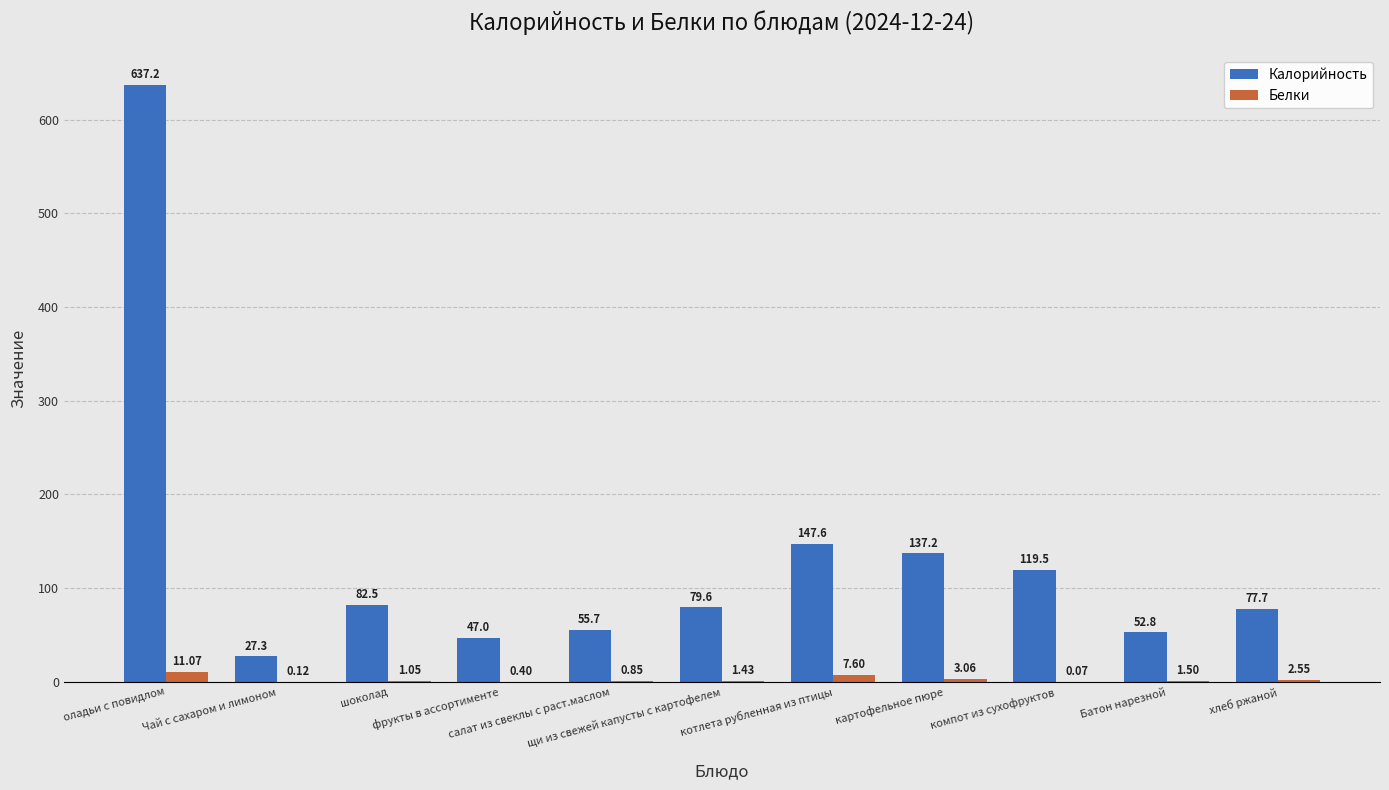

At which label is Калорийность closest to 332?

котлета рубленная из птицы